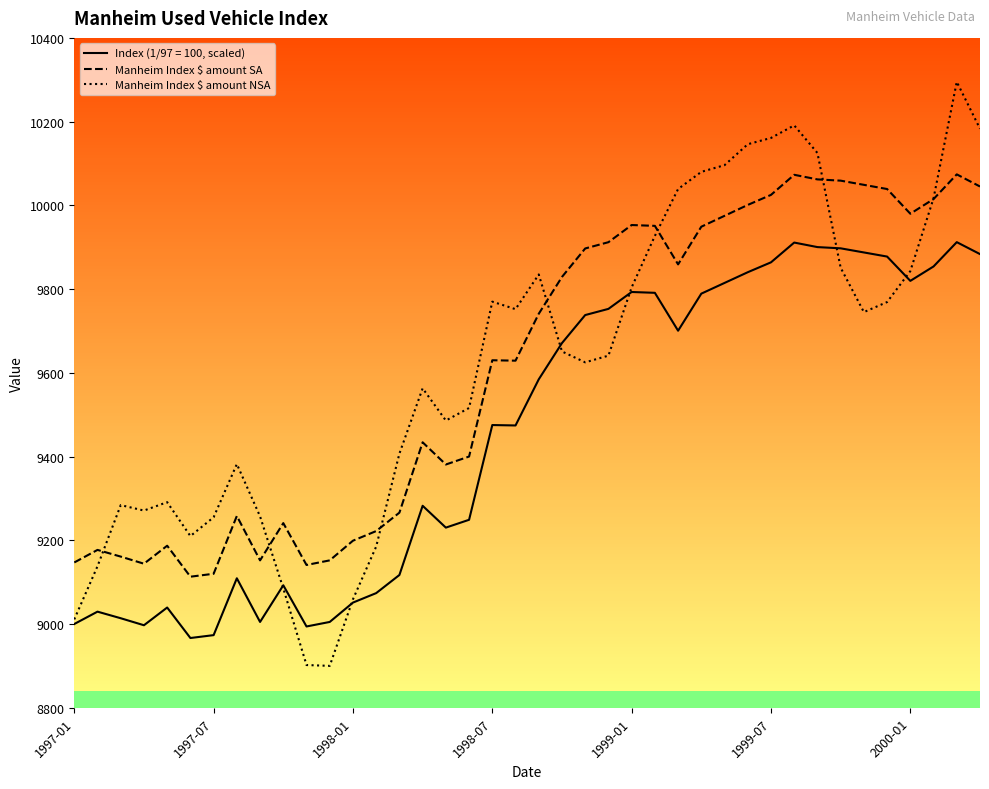

Rank the series at 1998-10 from lowest to highest value.

Manheim Index $ amount NSA, Index (1/97 = 100), Manheim Index $ amount SA